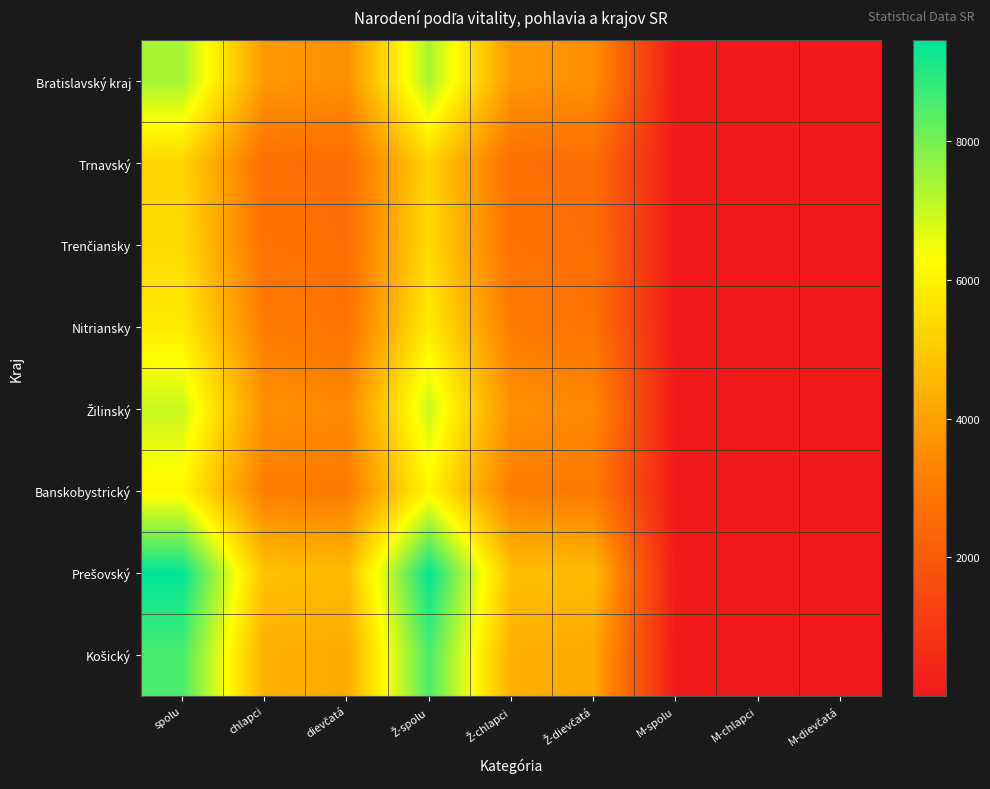

Count the number of data series in this chart.

8